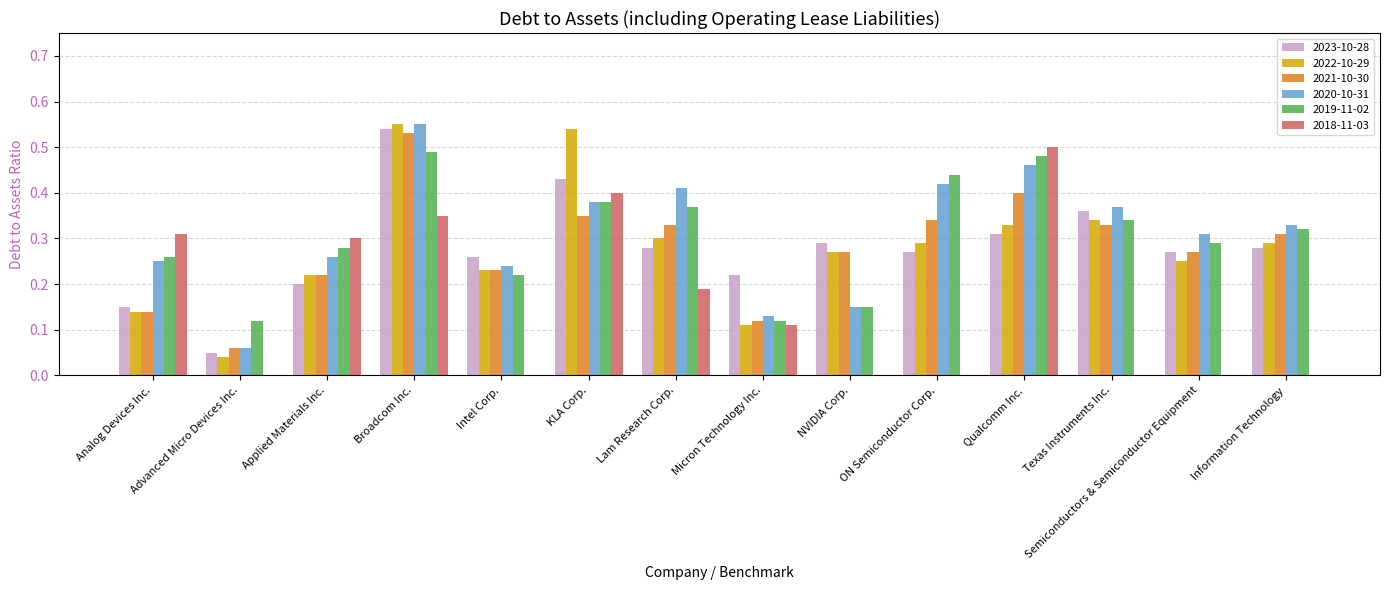

Are the bars horizontal?

No